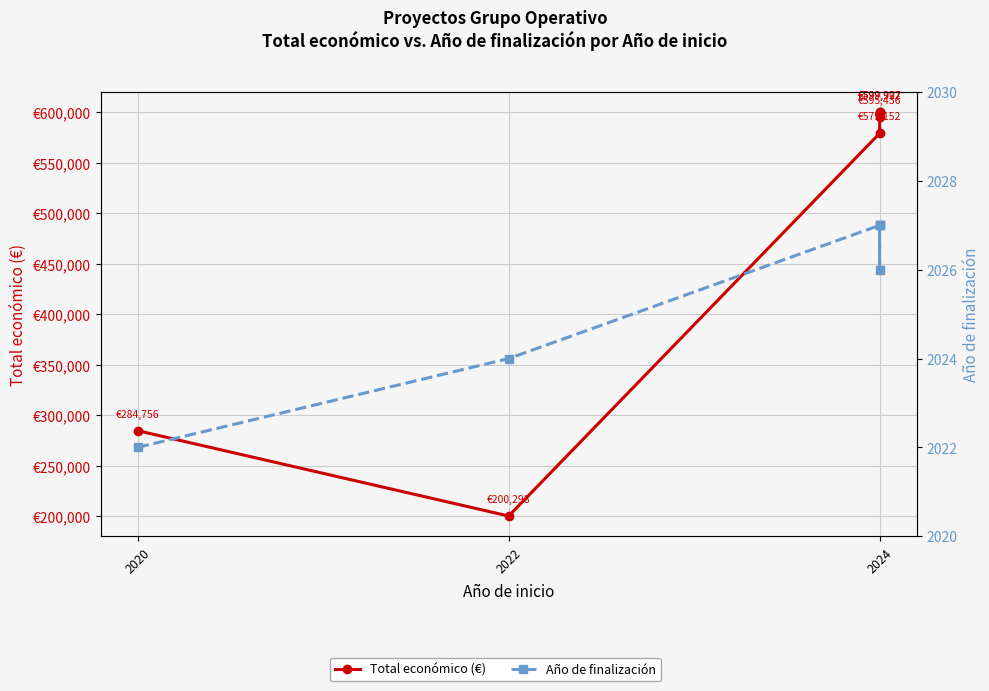

Is it true that Año de finalización equals 2027 at 2024?

True